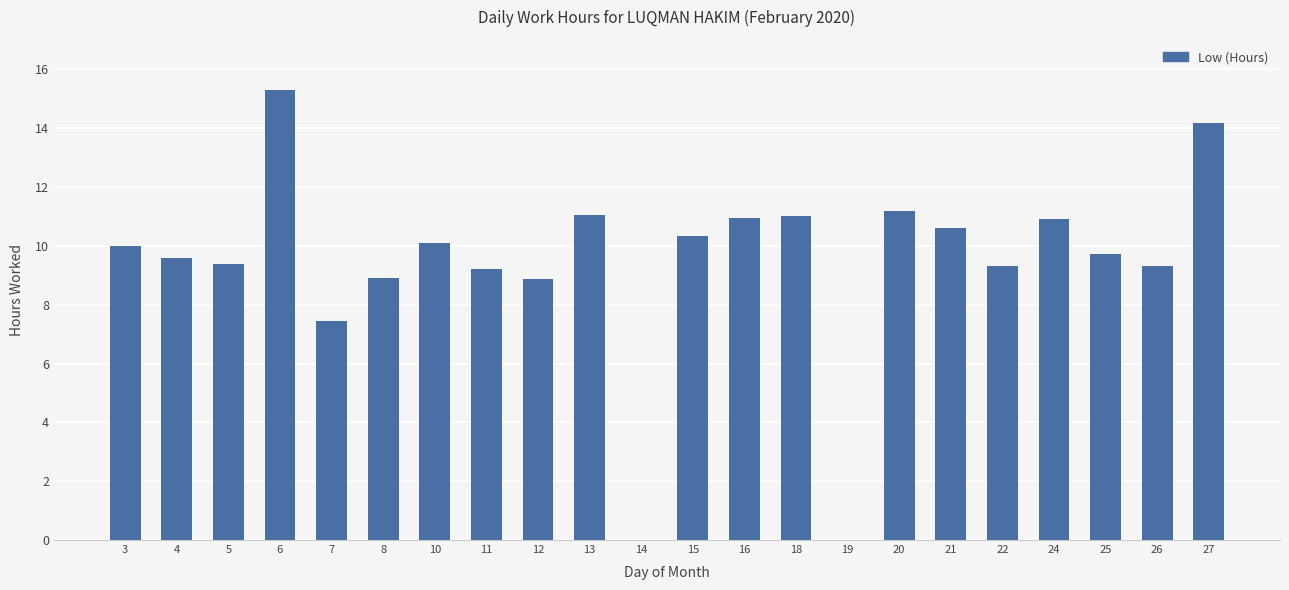

How many series are shown in this chart?

1